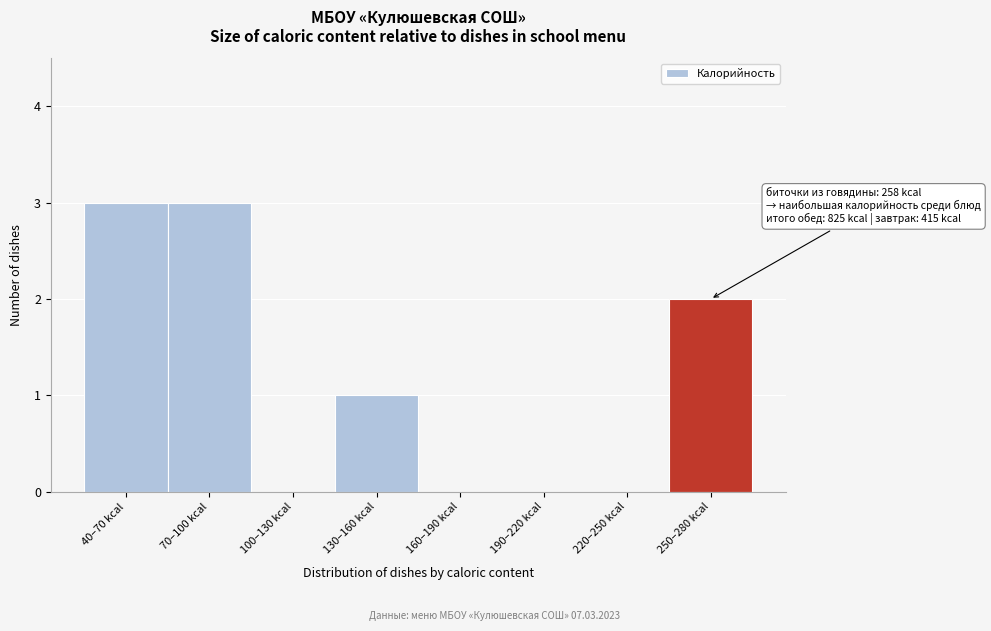

Reading left to right, transcribe all the data shown in this chart.

40–70 kcal=3	70–100 kcal=3	100–130 kcal=0	130–160 kcal=1	160–190 kcal=0	190–220 kcal=0	220–250 kcal=0	250–280 kcal=2